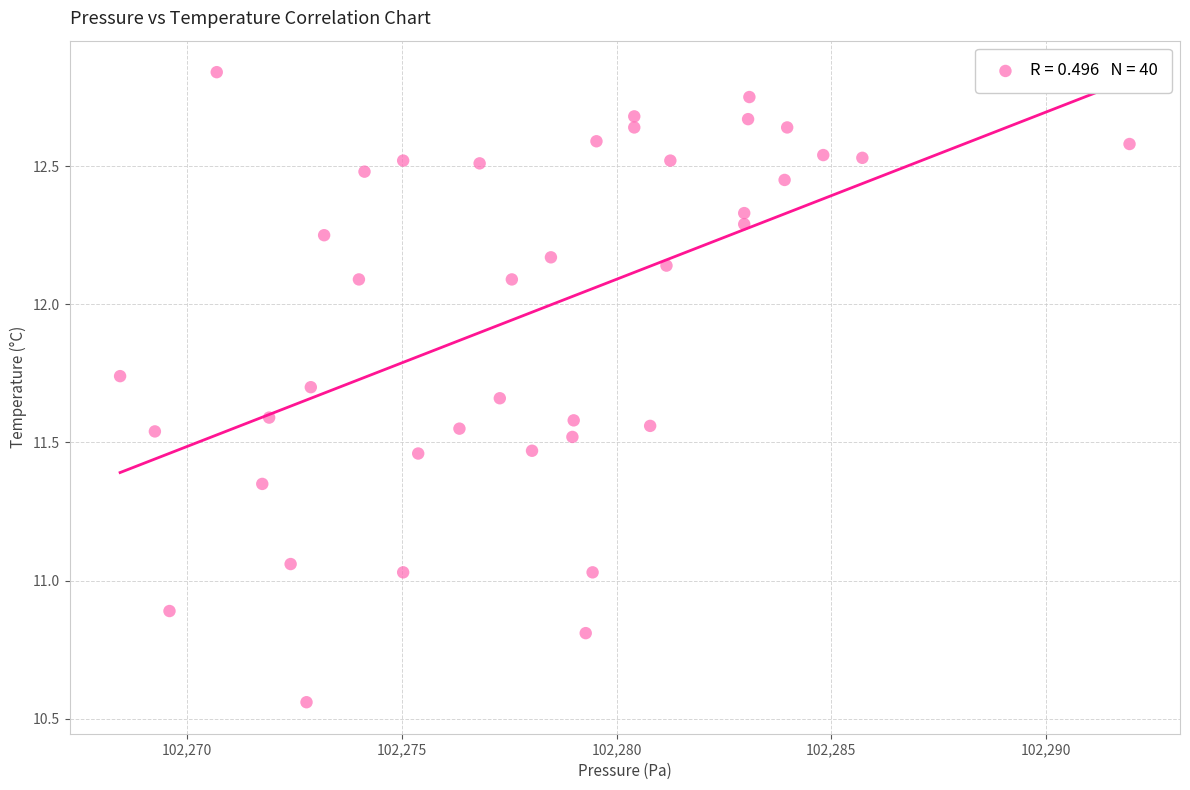

What is the range of X values (max minus min)?

23.5